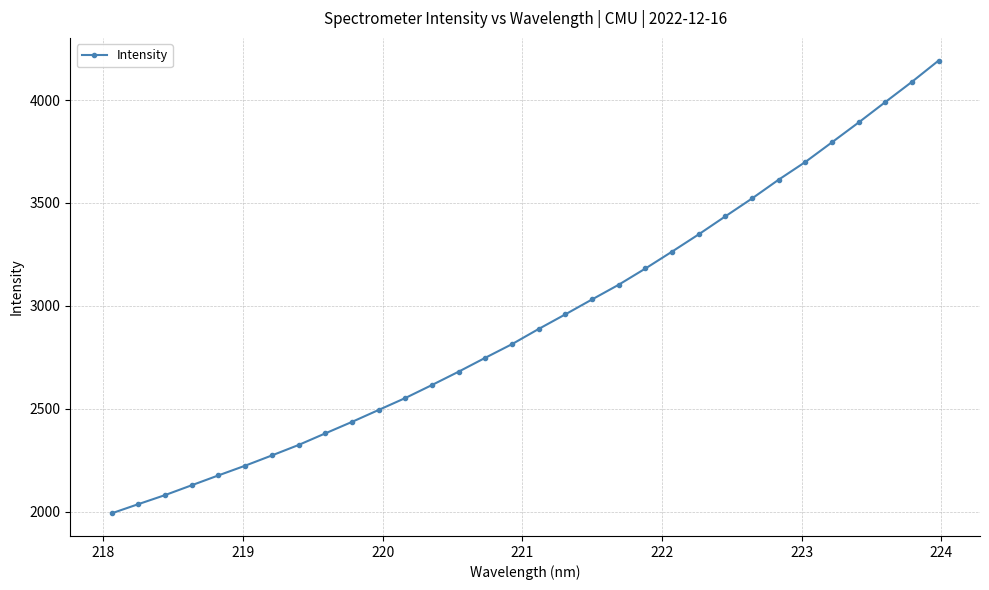

What is the smallest value displayed?

1991.2